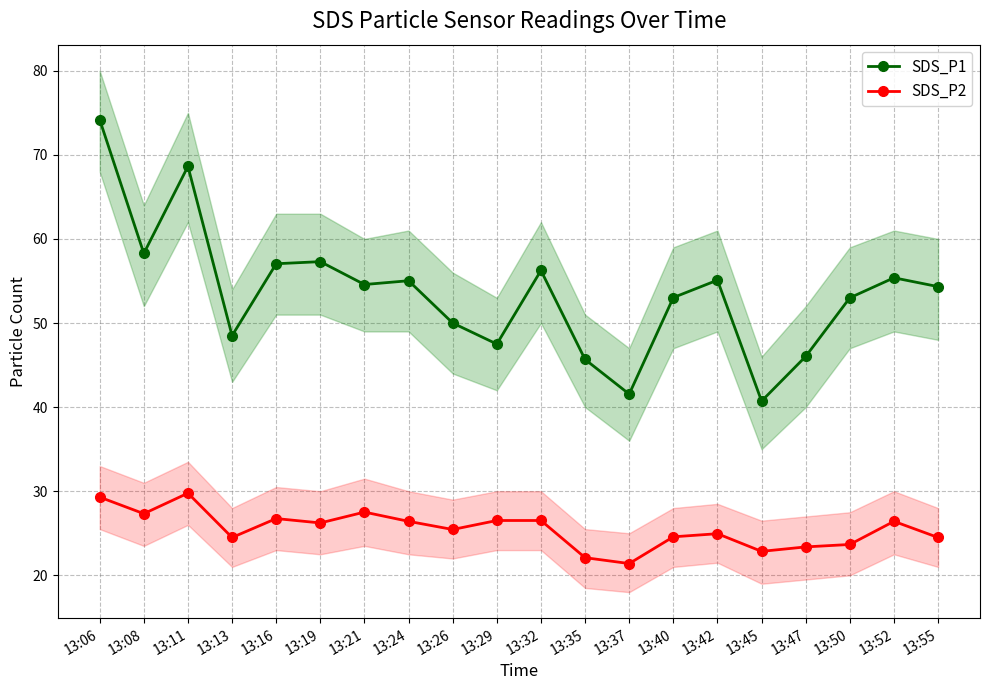

True or false: SDS_P1 has a value of 41.5 at 13:37.

True